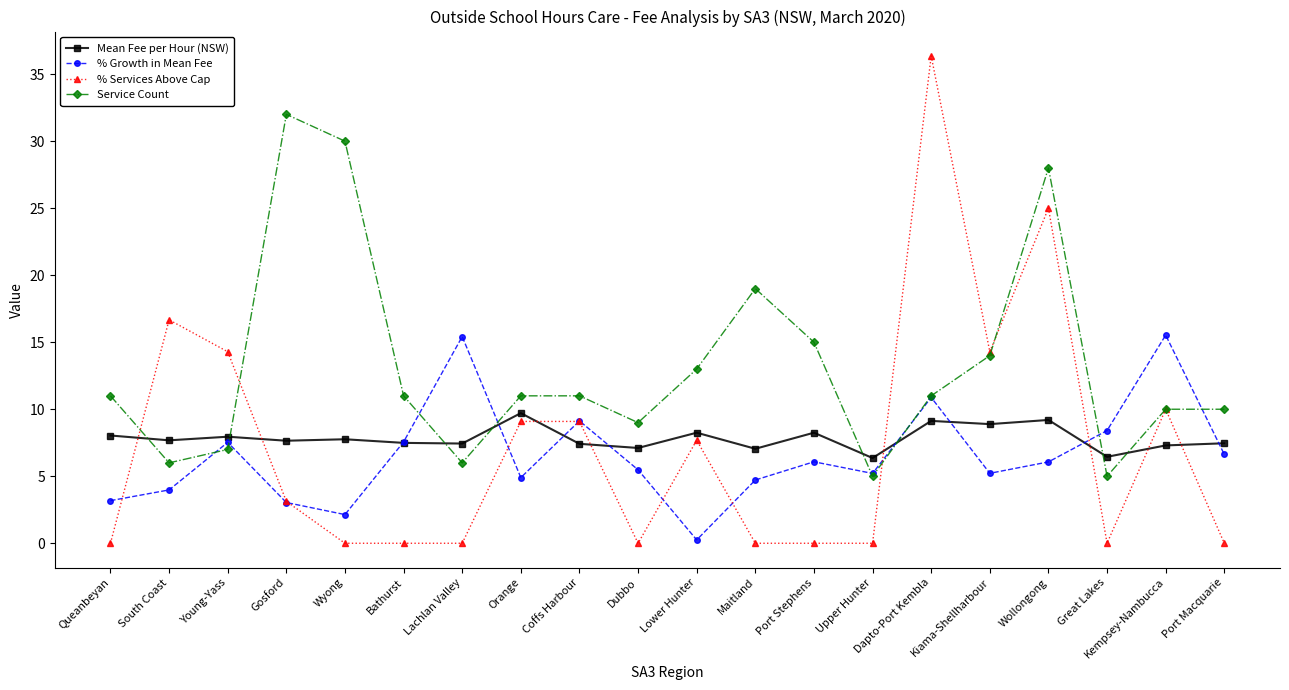

At which label is % Services Above Cap closest to 18?

South Coast